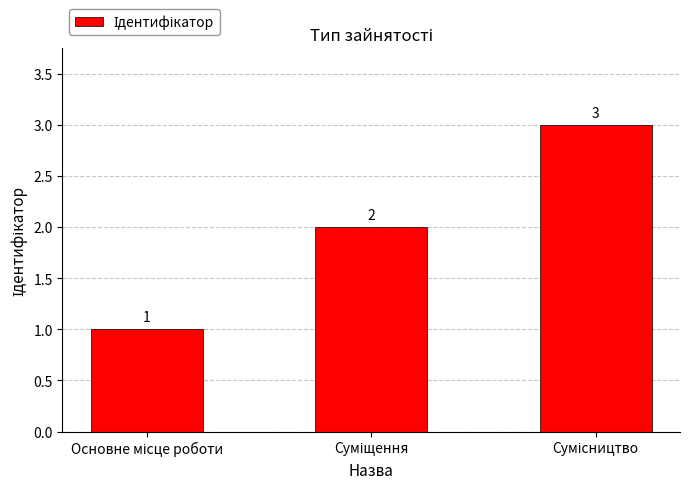

What is the maximum value shown in the chart?

3